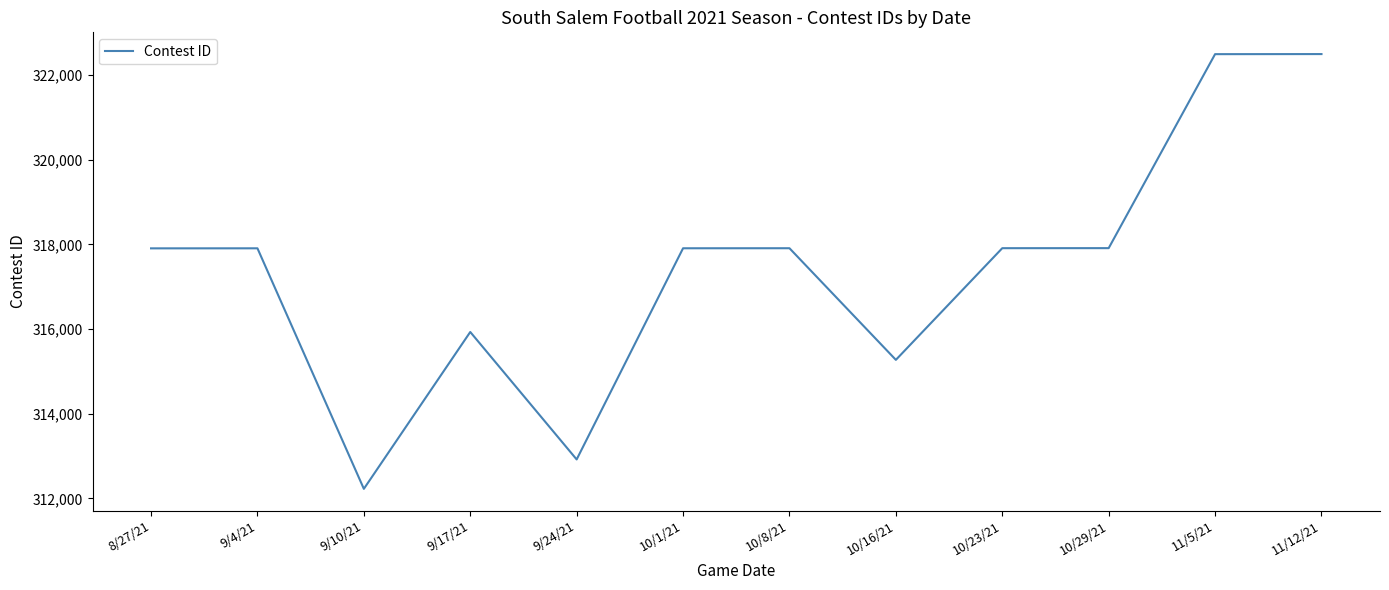

What is the sum of all values?

3808797